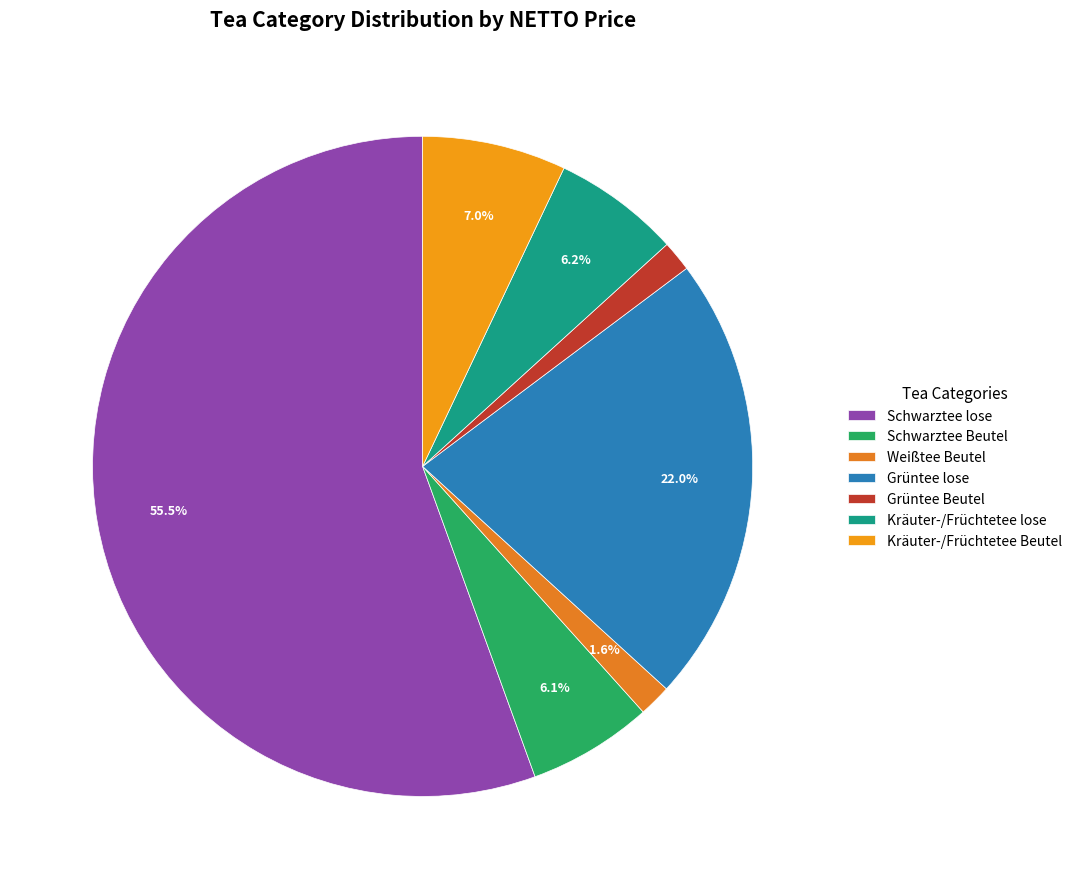

Combined, what portion of the pie is Weißtee Beutel and Kräuter-/Früchtetee Beutel?

8.6%